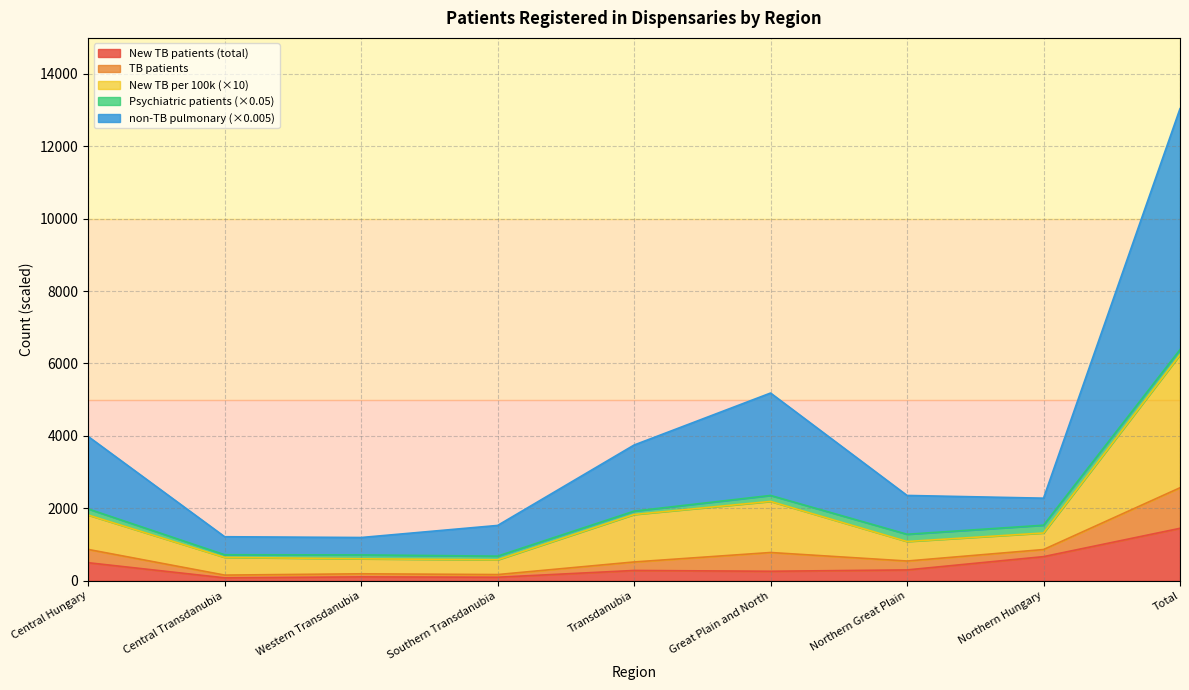

What is the difference between the non-TB pulmonary patients values at Total and Southern Transdanubia?

5661.1